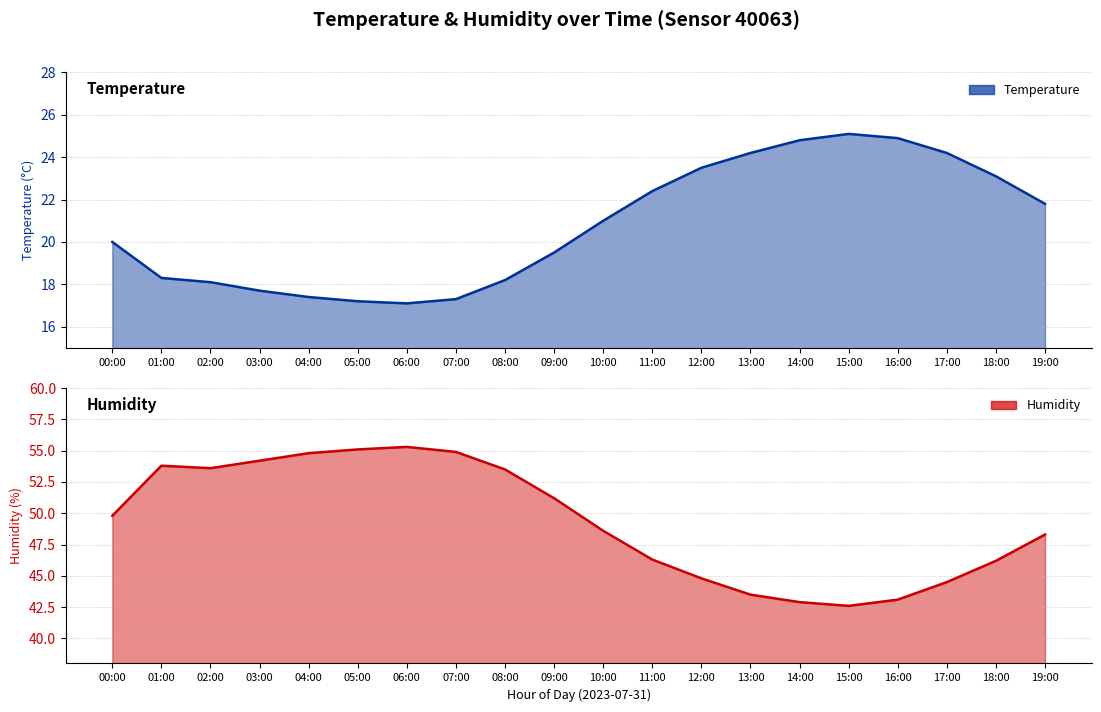

Which has a higher value, 11:00 or 09:00?

11:00